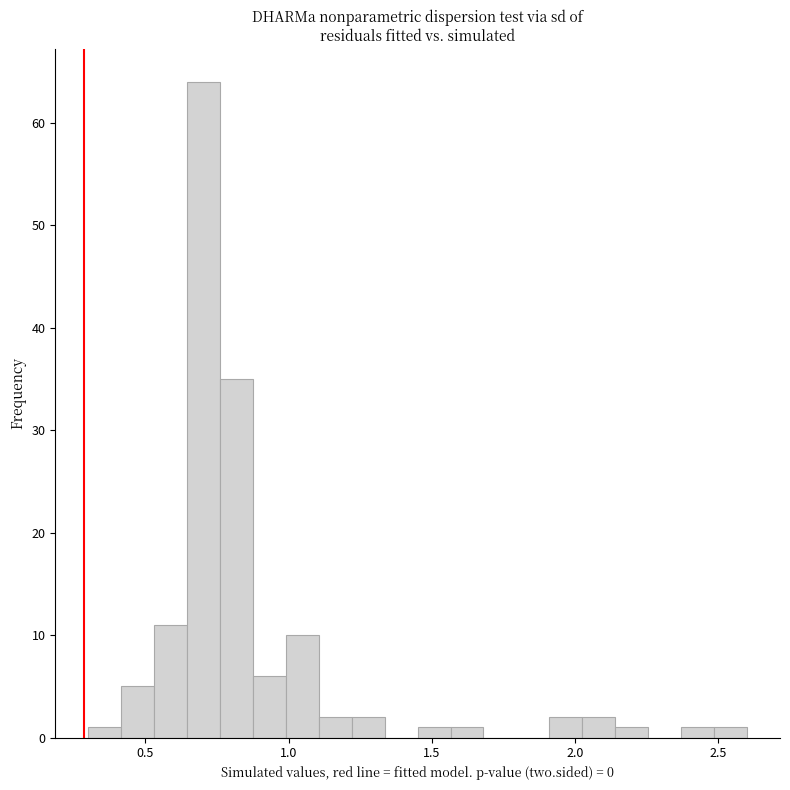

Read against the x-axis, roughly where is the centre of the tallest bar?

0.70